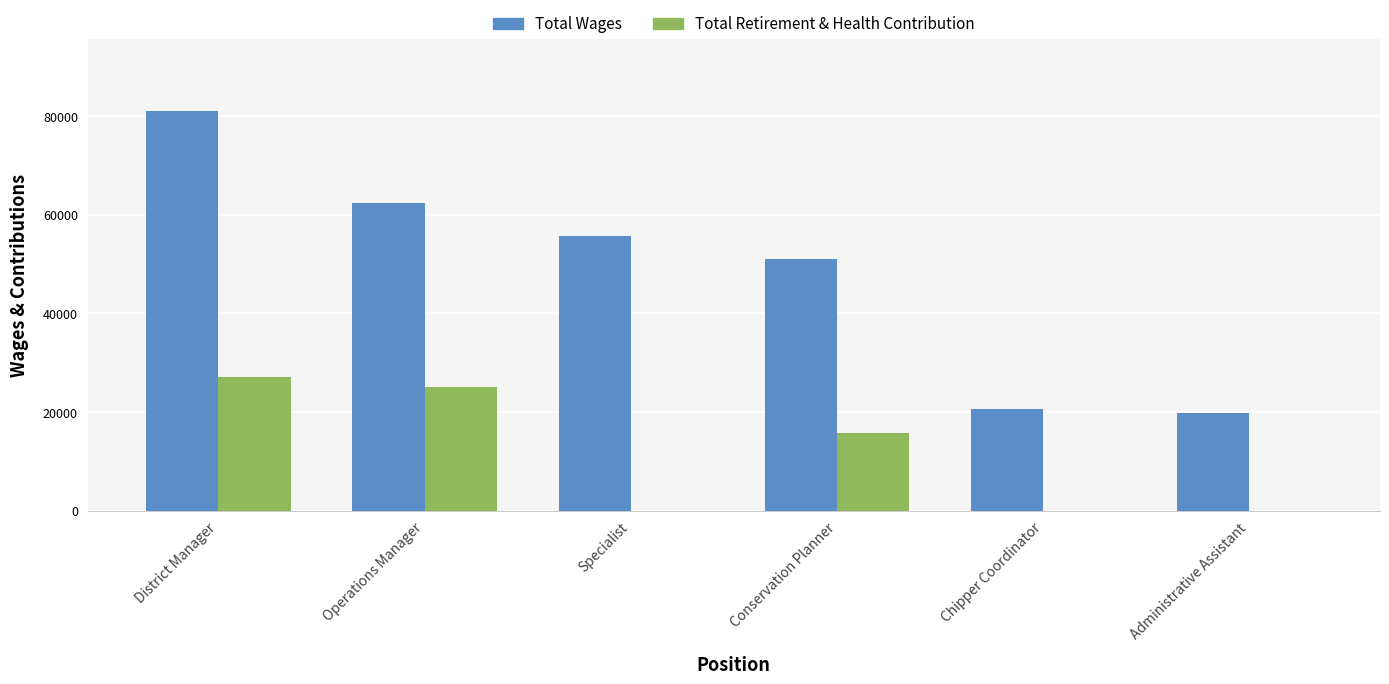

What is the total value across all series at District Manager?

108109